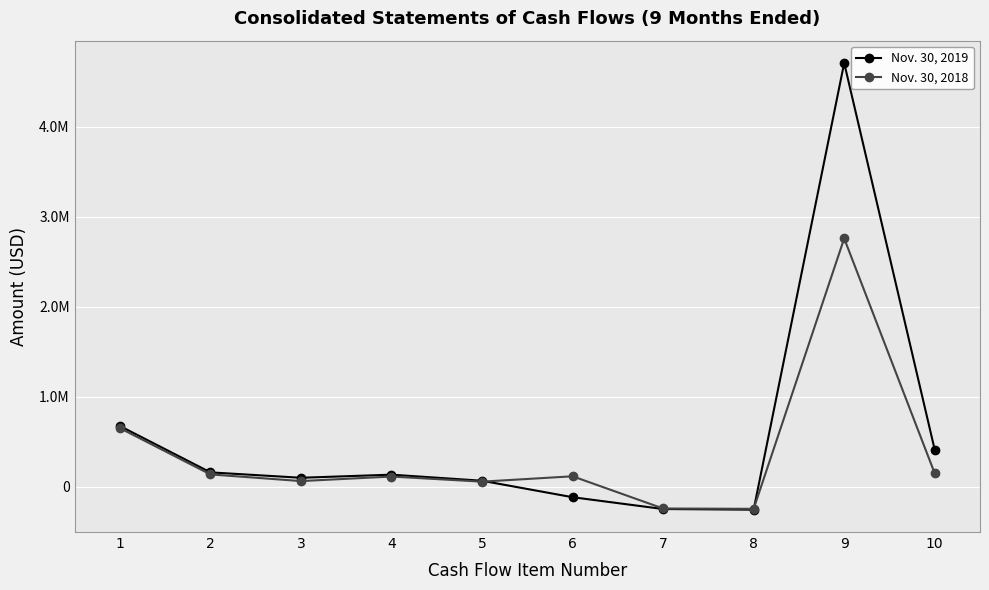

Which series changed the most between 7 and 10?

Nov. 30, 2019